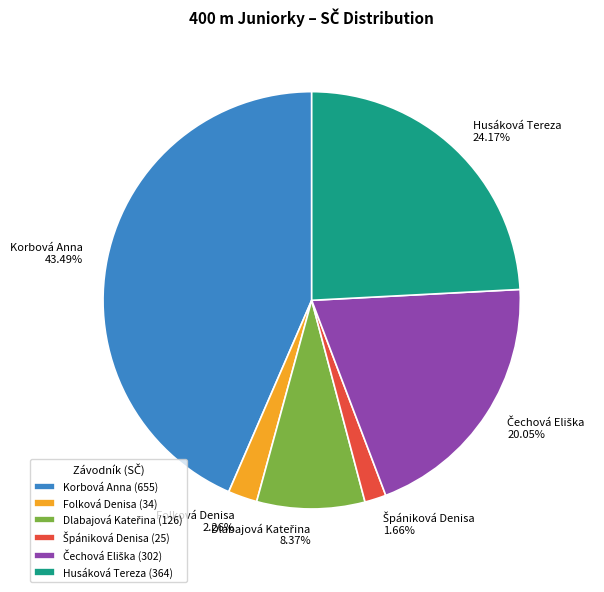

Approximately how many times larger is the value at Husáková Tereza compared to Folková Denisa?

10.7